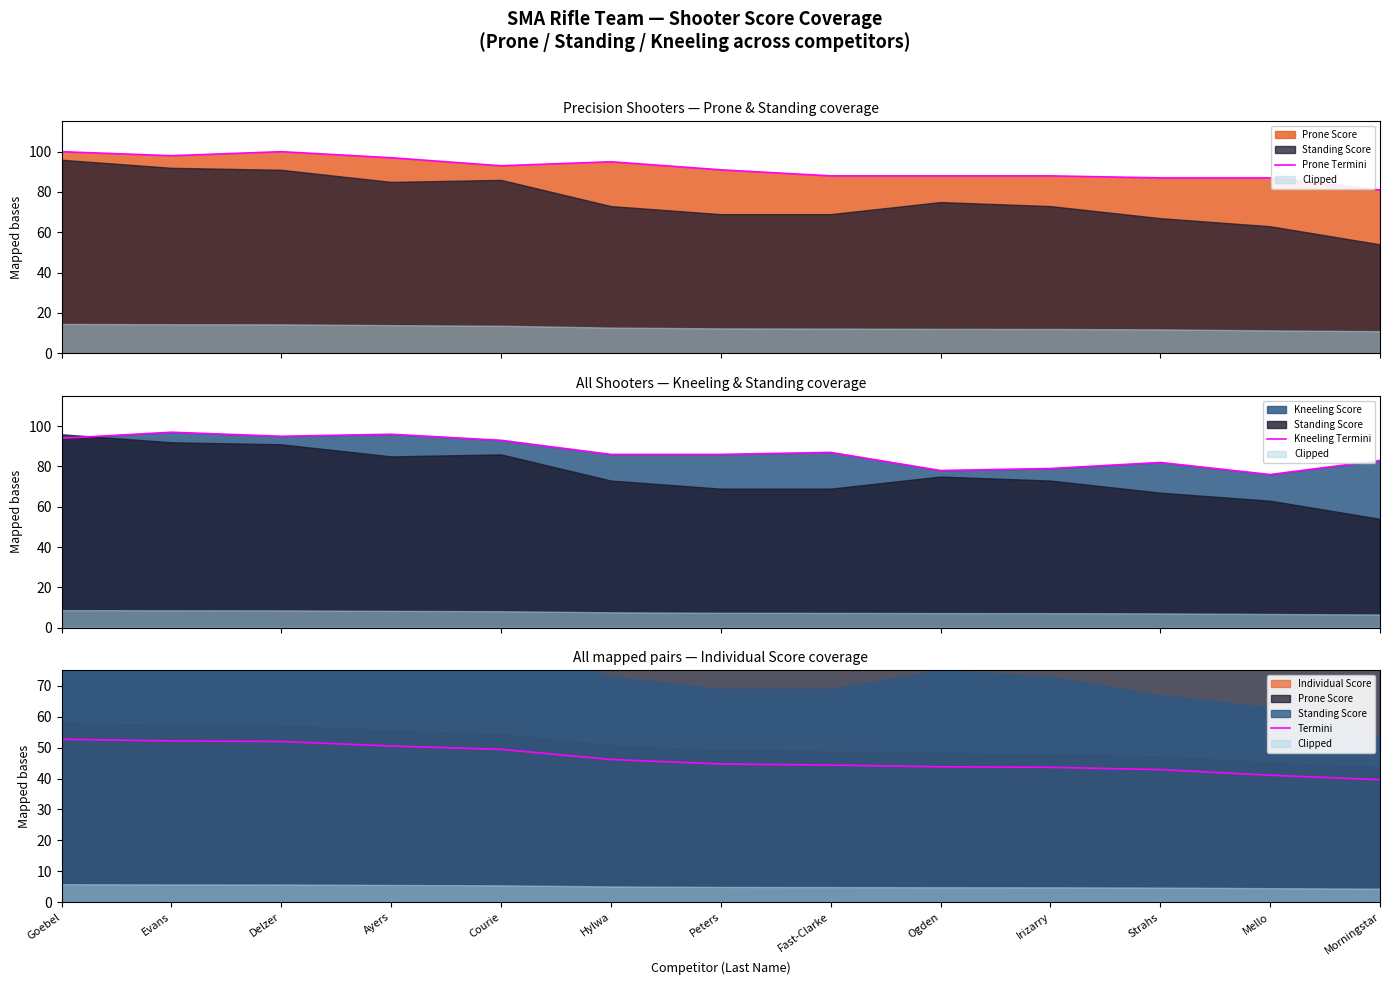

How many lines are shown in the chart?

3